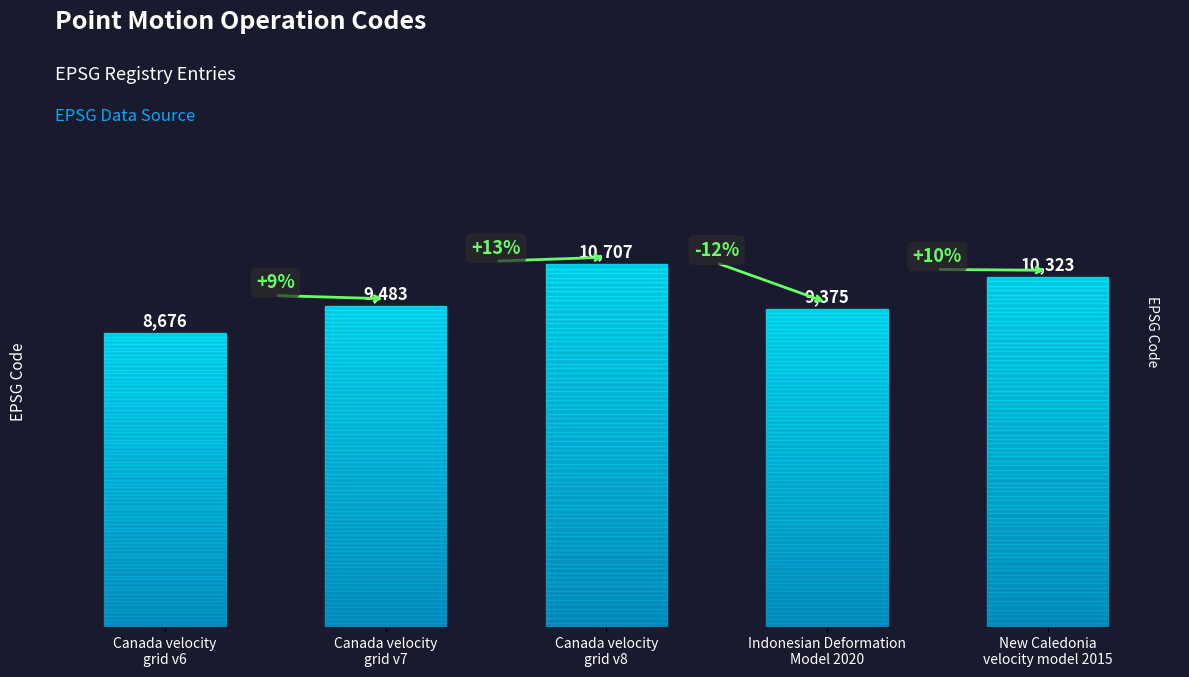

How many bars are there in total?

5